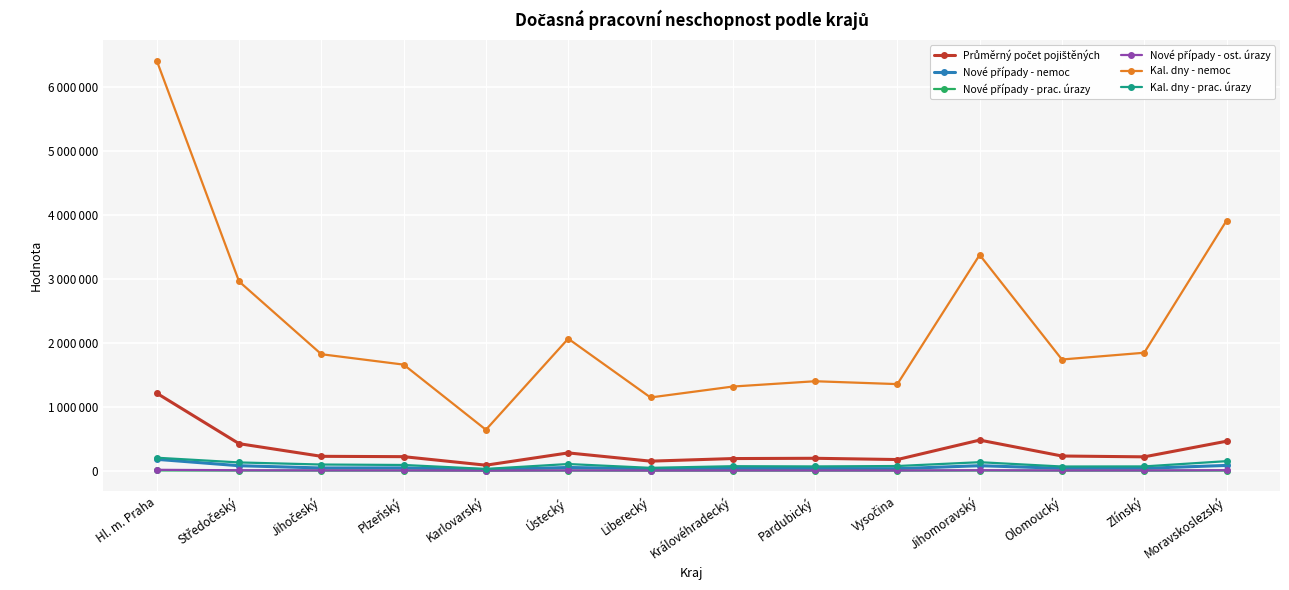

Does the chart have visible grid lines?

Yes